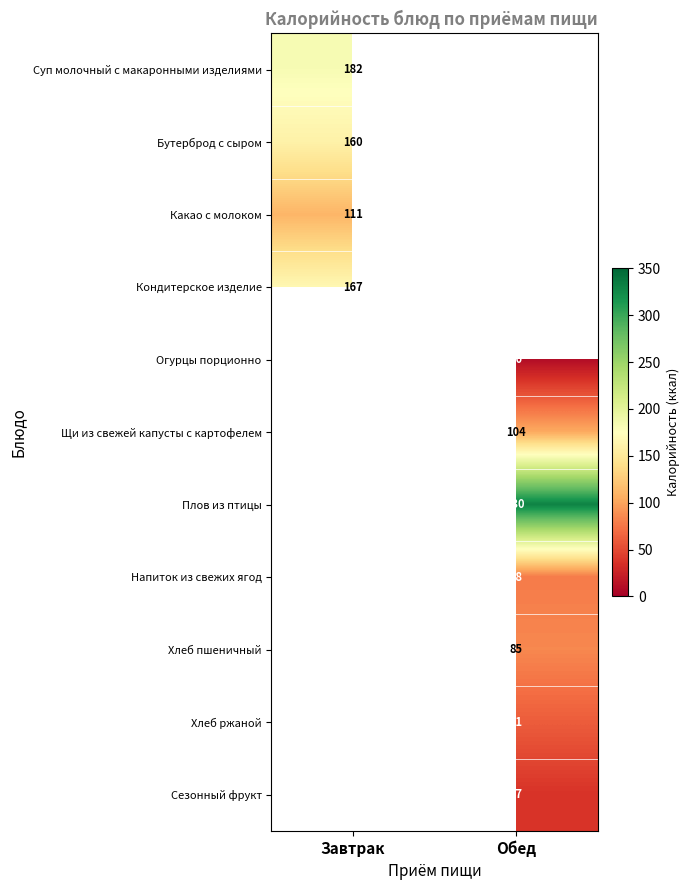

At how many categories does at least one series exceed 189?

1